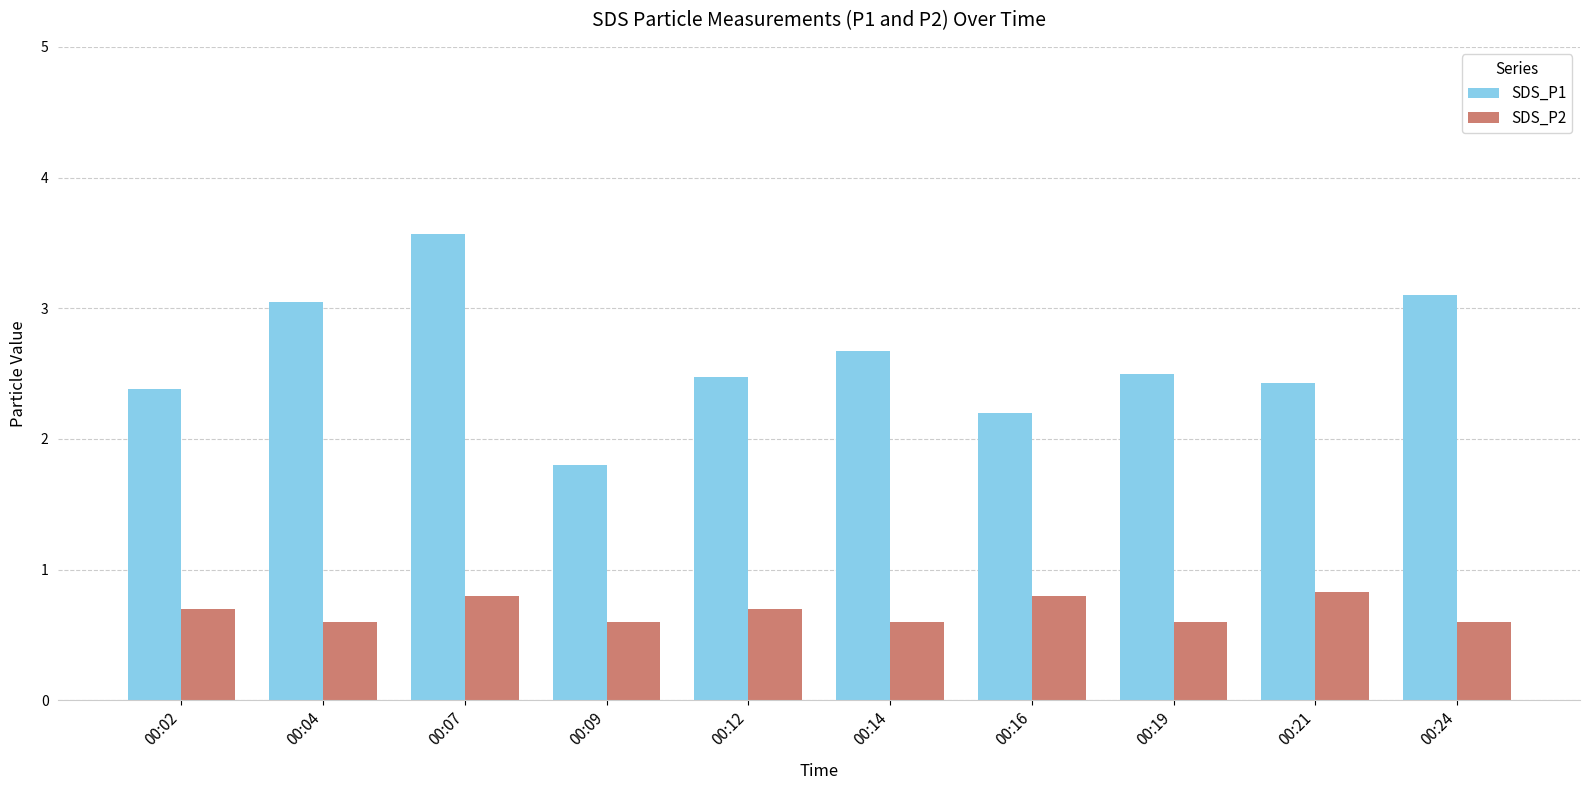

Between 00:09 and 00:19, which series saw the biggest shift?

SDS_P1